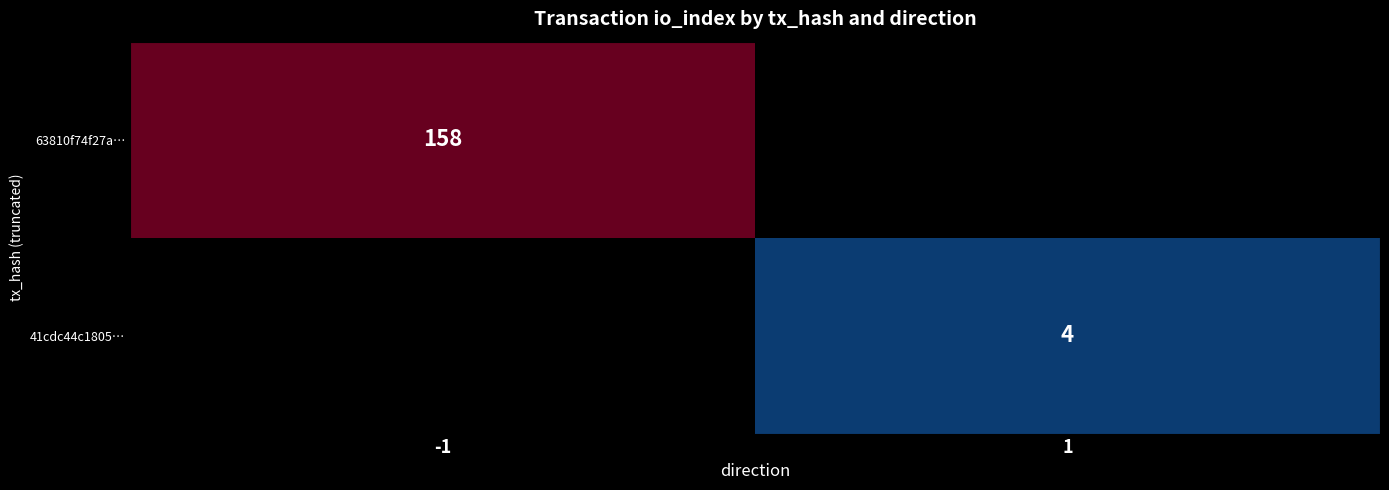

The value of 41cdc44c1805… at 1 is 7. True or false?

False